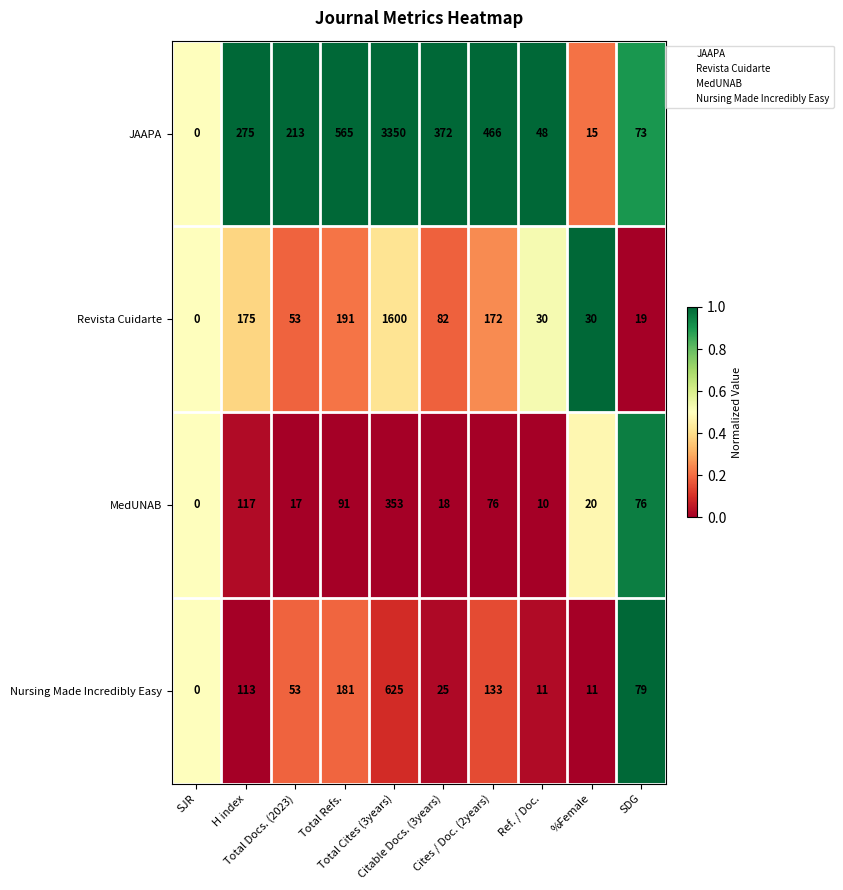

What is the highest value of the MedUNAB series?

353